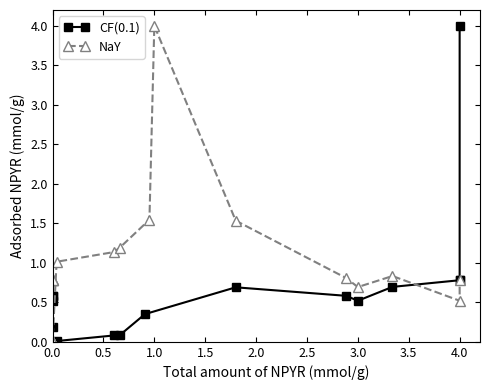

Rank the series by their maximum value, from lowest to highest.

CF(0.1), NaY